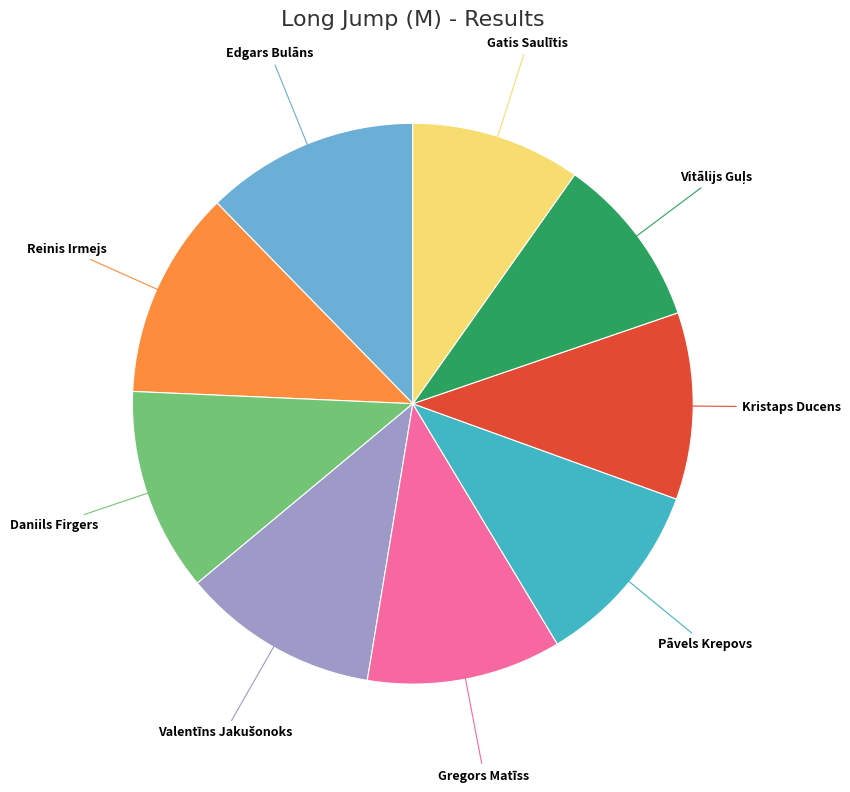

Is there any slice that represents more than half of the pie?

No